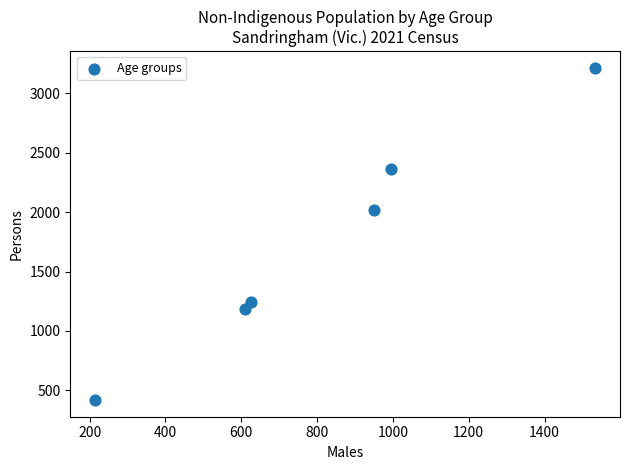

What Y value in the scatter plot is closest to 1817?

2020